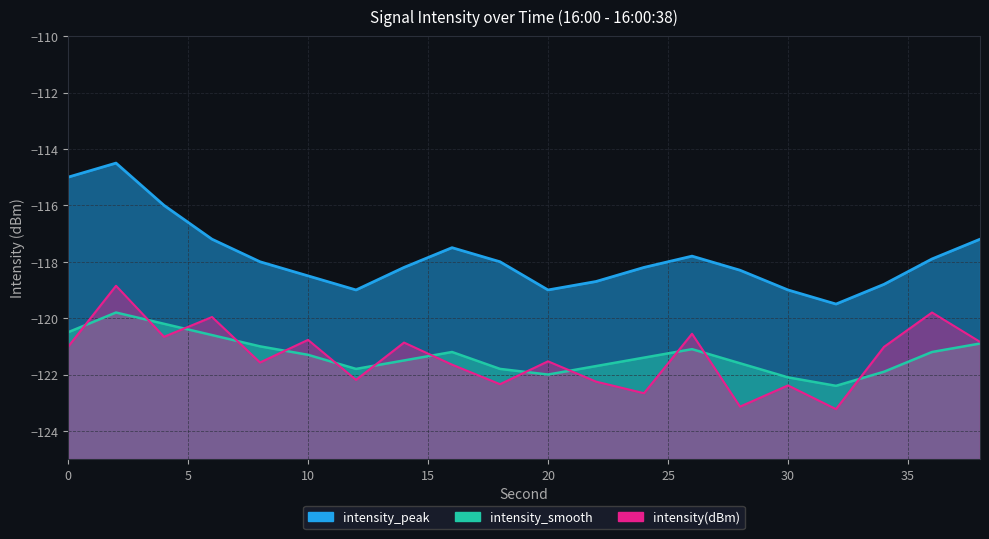

At which label does intensity_smooth reach its minimum?

32